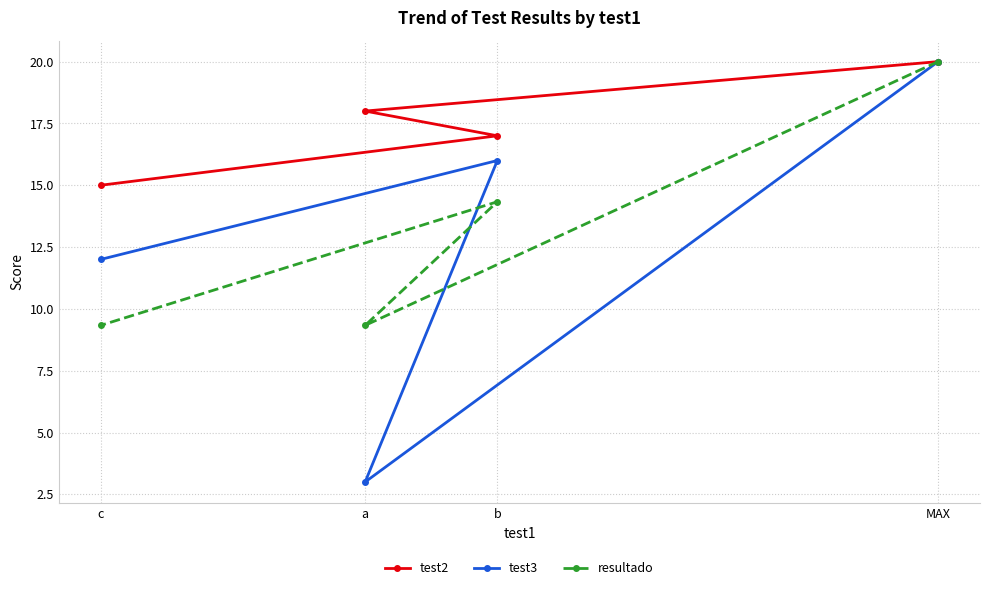

True or false: test3 and resultado intersect in this chart.

True